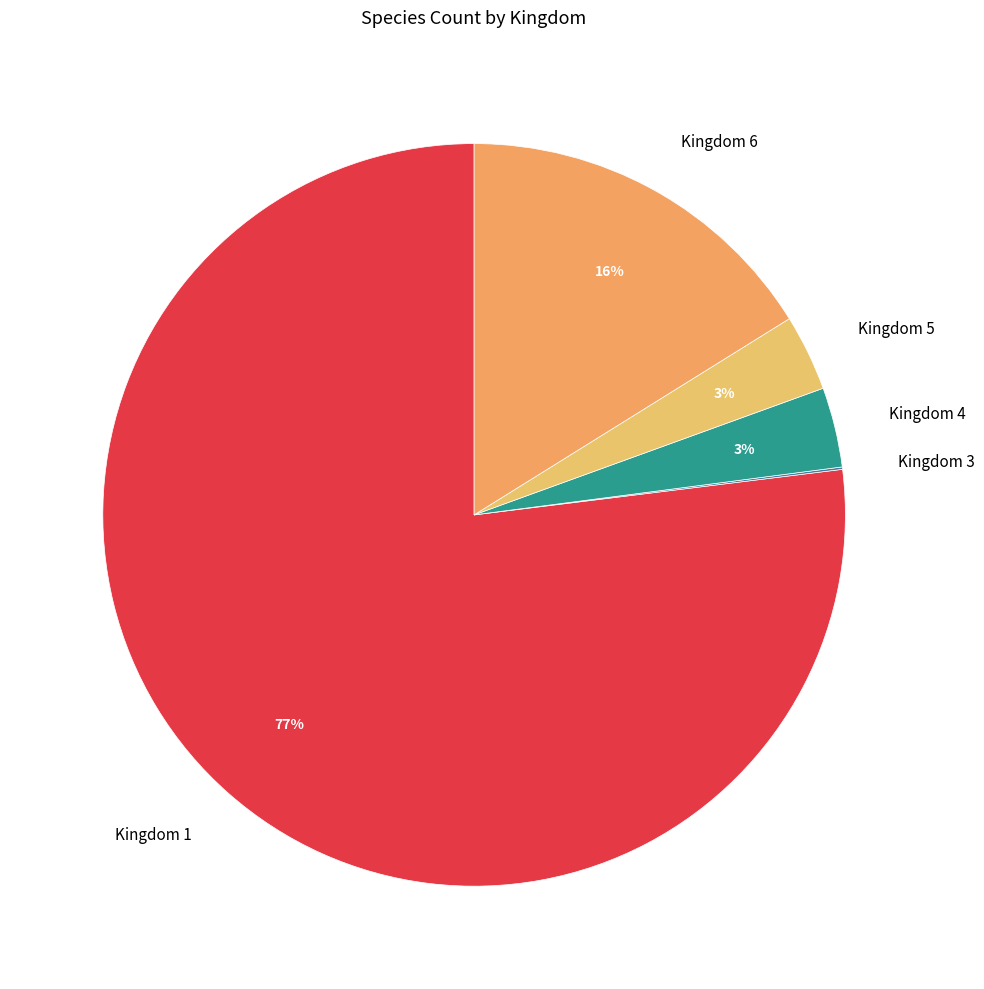

What percentage is the Kingdom 5 slice, to the nearest percent?

3%